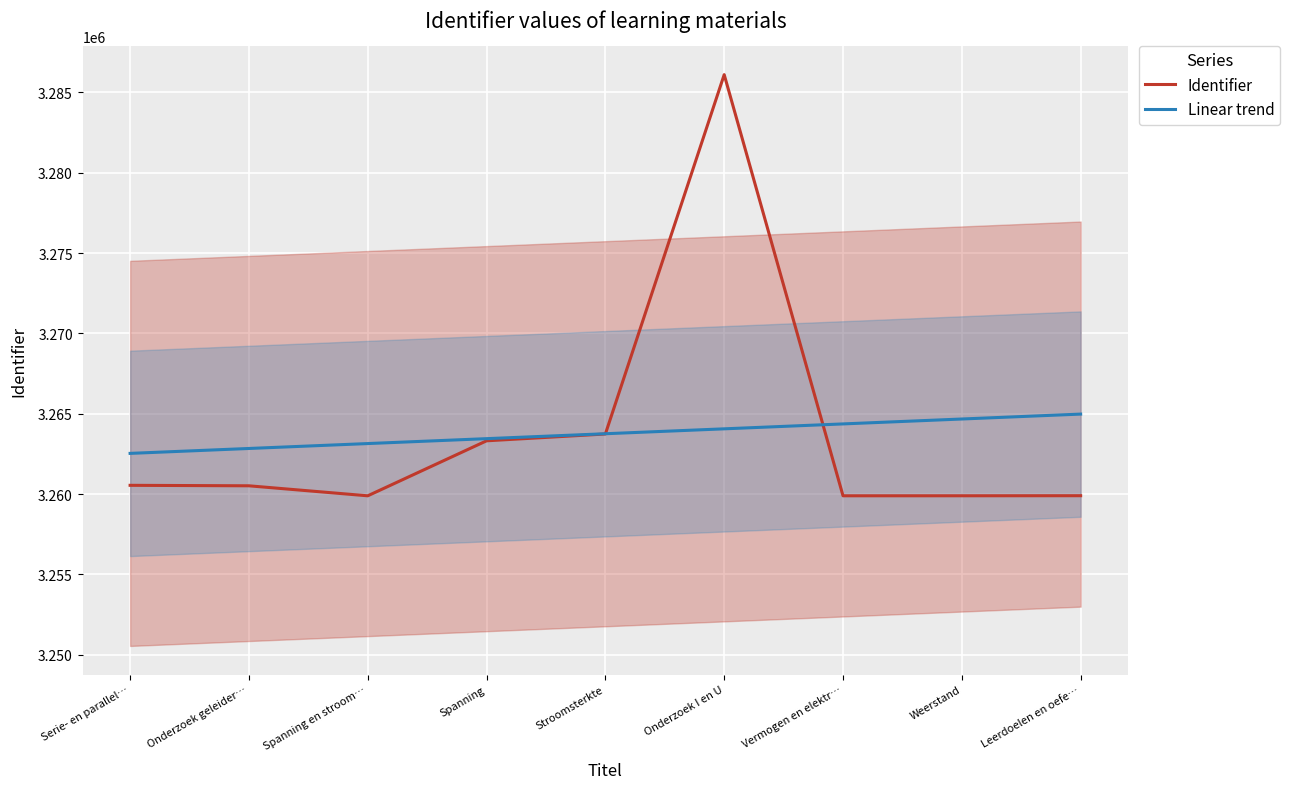

After their last crossing, which series has the higher values: Identifier or Linear trend?

Linear trend